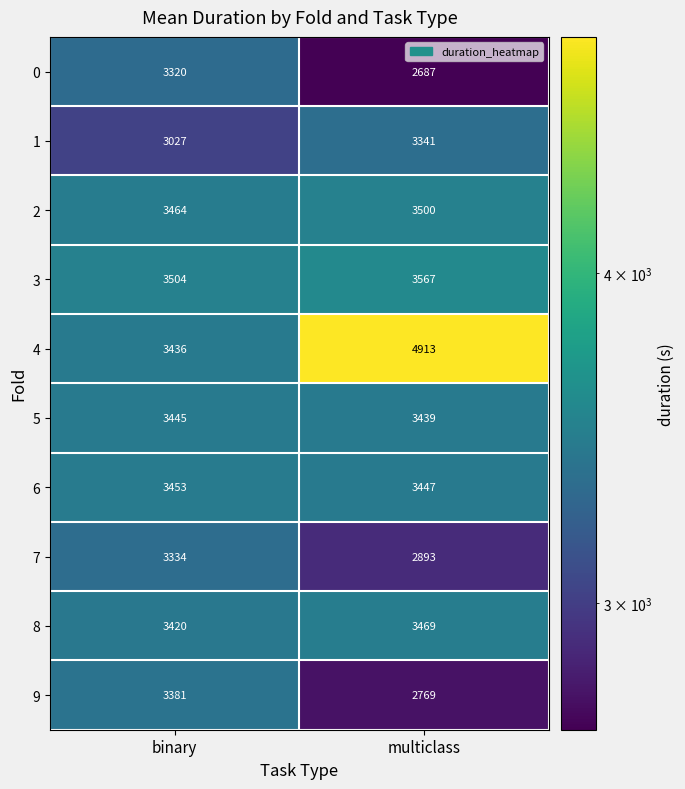

What is the sum of all 5 values?

6884